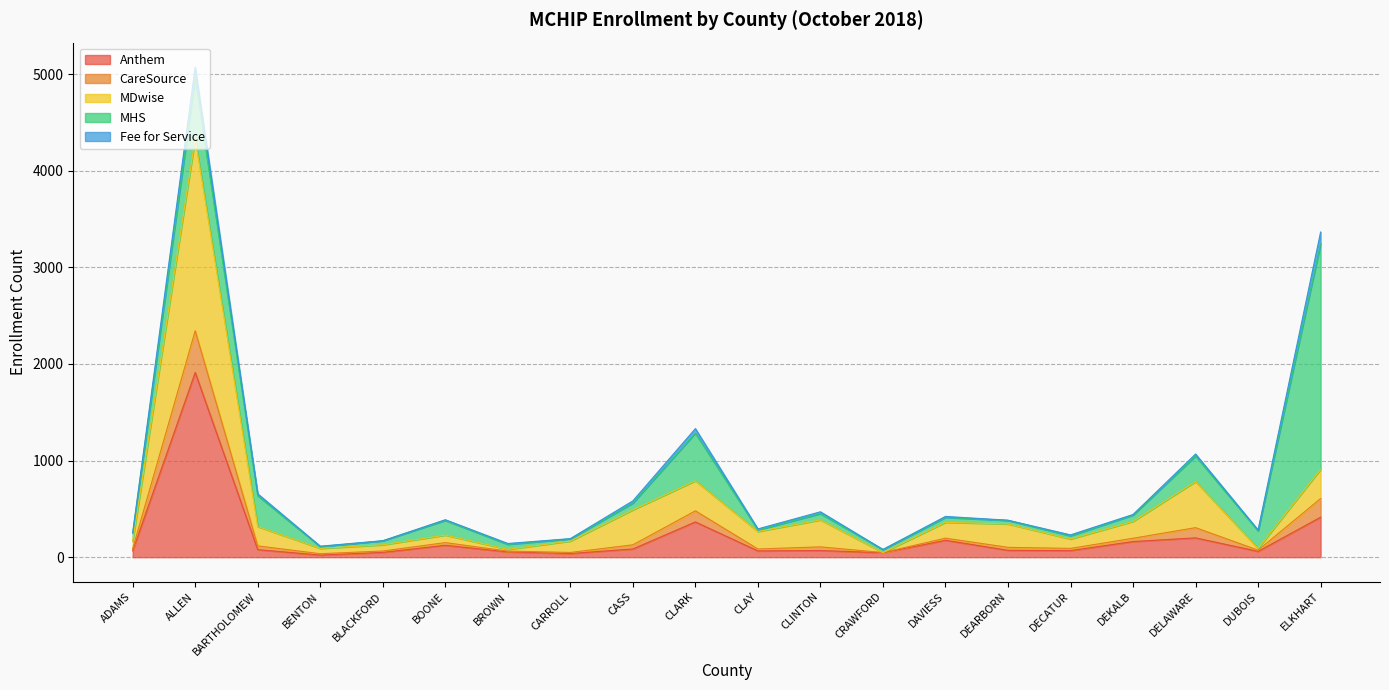

Is it true that MDwise equals 51 at BROWN?

False